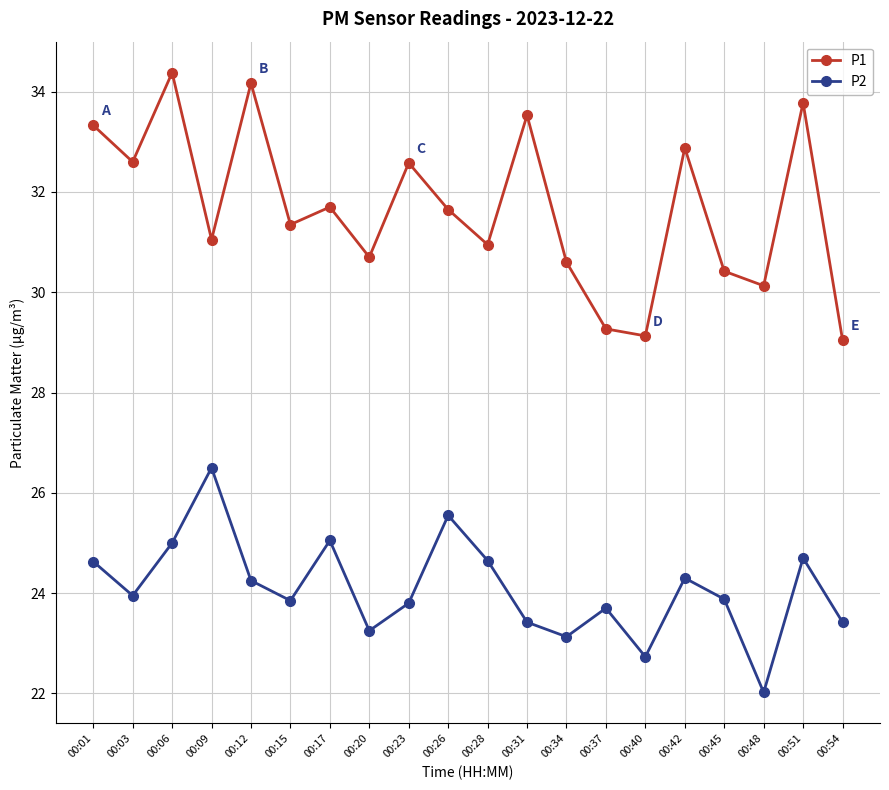

Is it true that P1 equals 33.3 at 00:01?

True